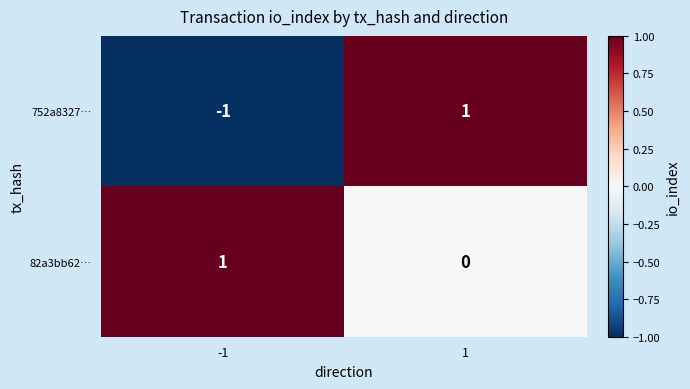

Reading left to right, extract all data points from this chart.

752a8327…: -1=-1	1=1
82a3bb62…: -1=1	1=0